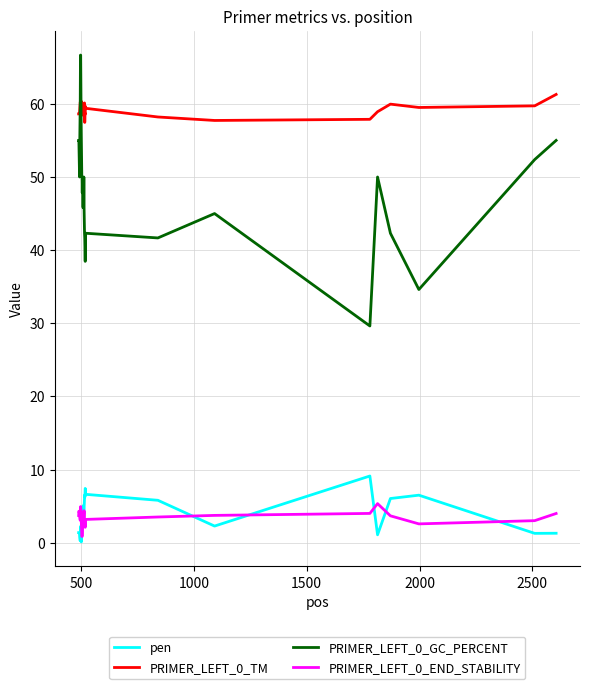

Rank the series by their maximum value, from lowest to highest.

PRIMER_LEFT_0_END_STABILITY, pen, PRIMER_LEFT_0_TM, PRIMER_LEFT_0_GC_PERCENT